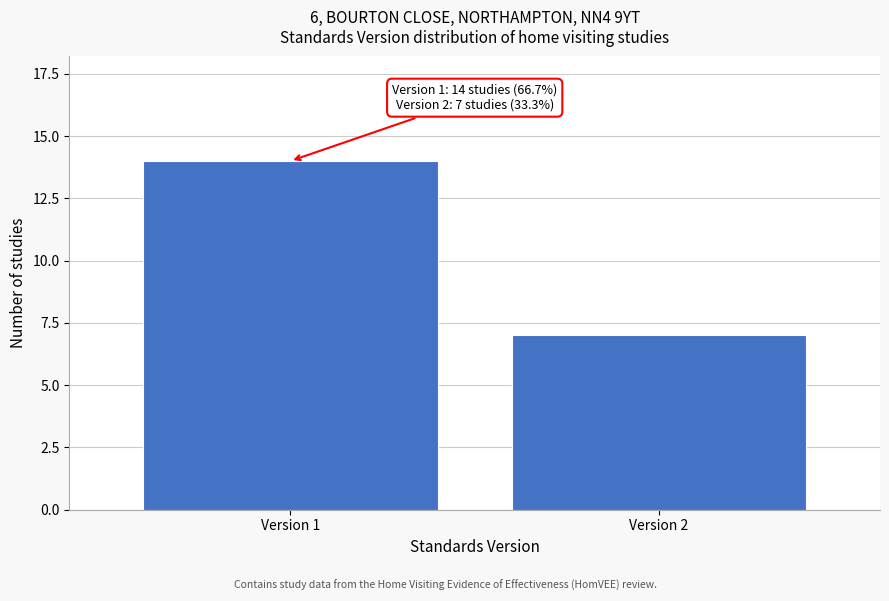

Reading left to right, transcribe all the data shown in this chart.

14	7